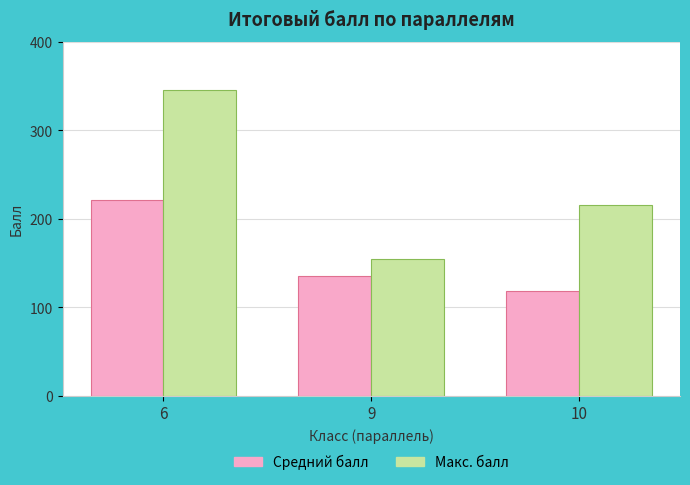

At which category does the chart reach its minimum across all series?

10